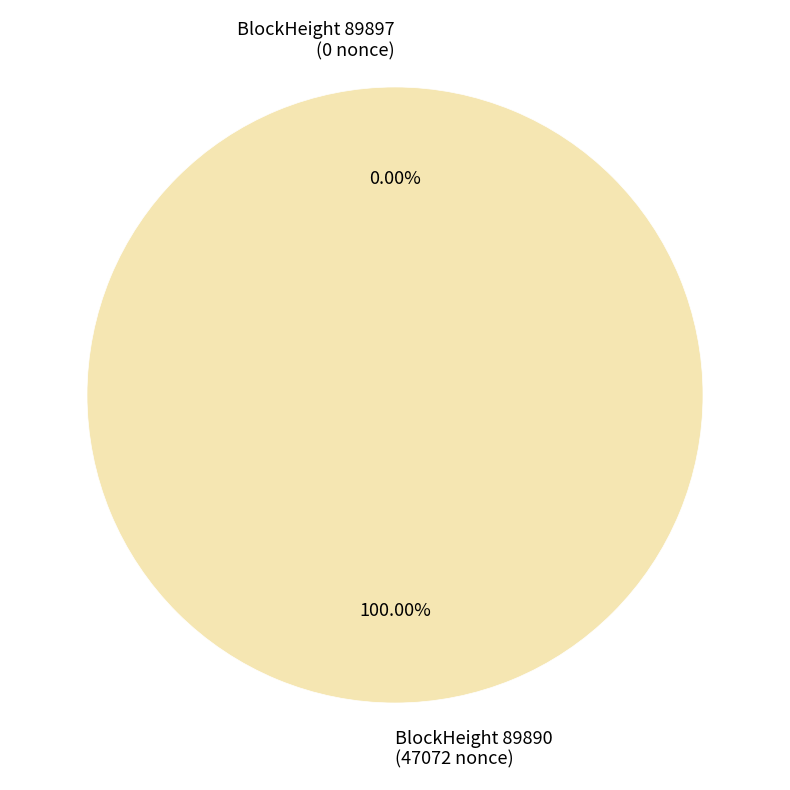

Combined, what portion of the pie is 89897 and 89890?

100.0%